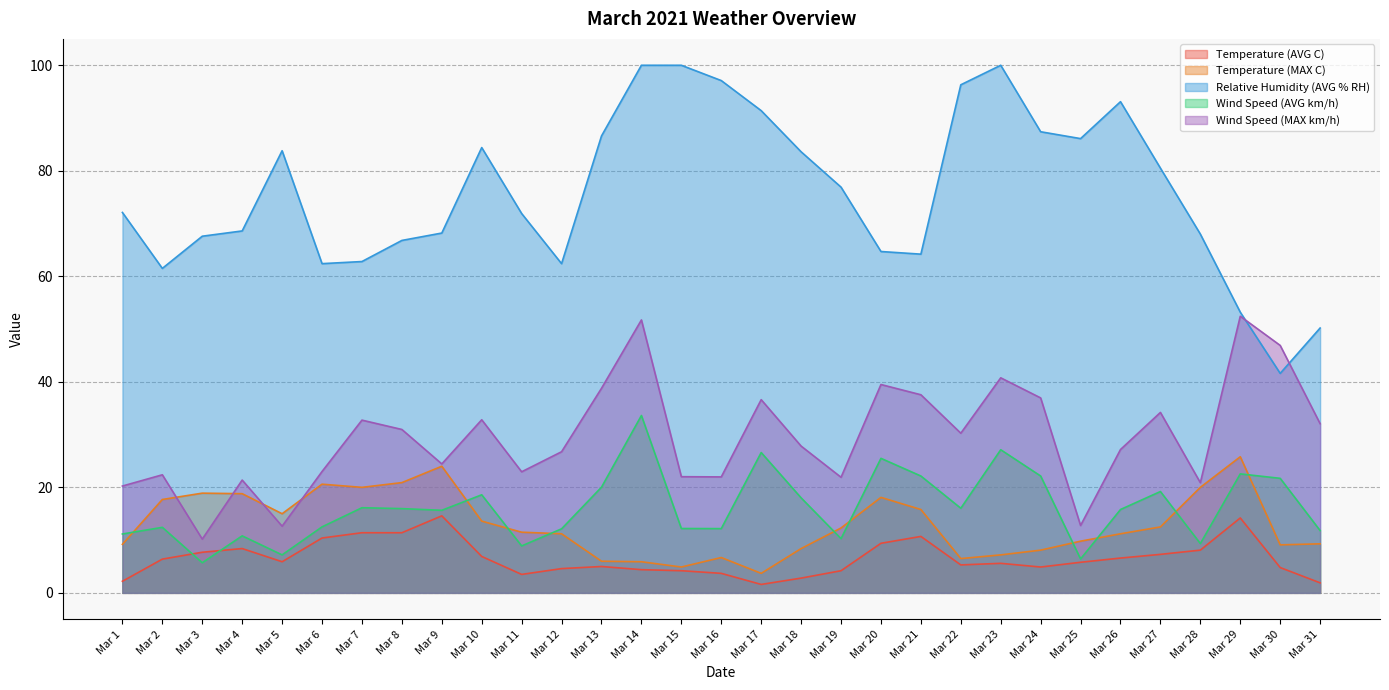

What is the sum of all Temperature (AVG C) values?

203.9